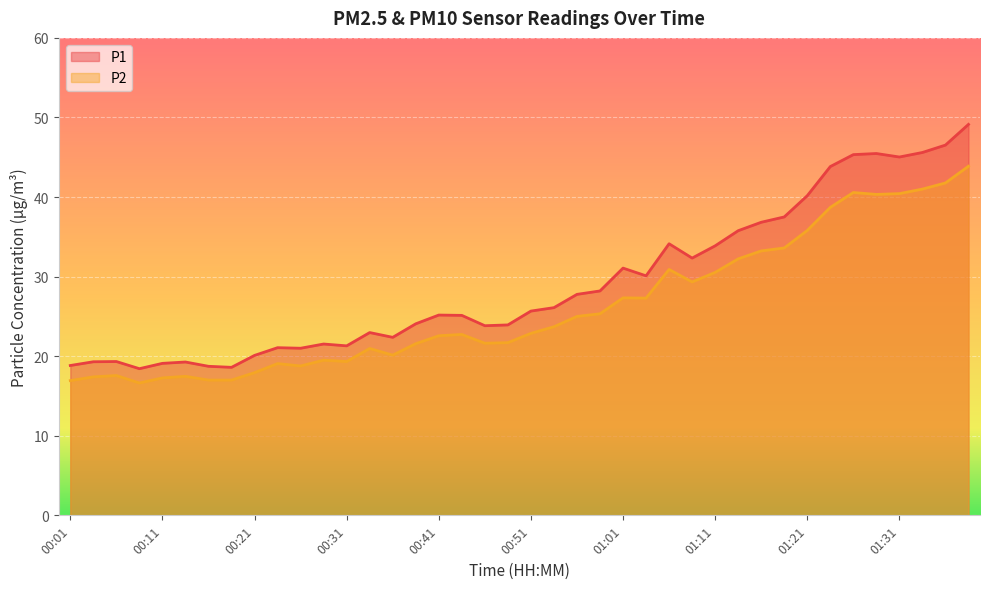

List the labels in order of P1 value, largest first.

01:38, 01:36, 01:33, 01:28, 01:26, 01:31, 01:23, 01:21, 01:18, 01:16, 01:13, 01:06, 01:11, 01:08, 01:01, 01:03, 00:58, 00:56, 00:53, 00:51, 00:41, 00:43, 00:39, 00:48, 00:46, 00:34, 00:36, 00:29, 00:31, 00:24, 00:26, 00:21, 00:06, 00:04, 00:14, 00:11, 00:01, 00:16, 00:19, 00:09